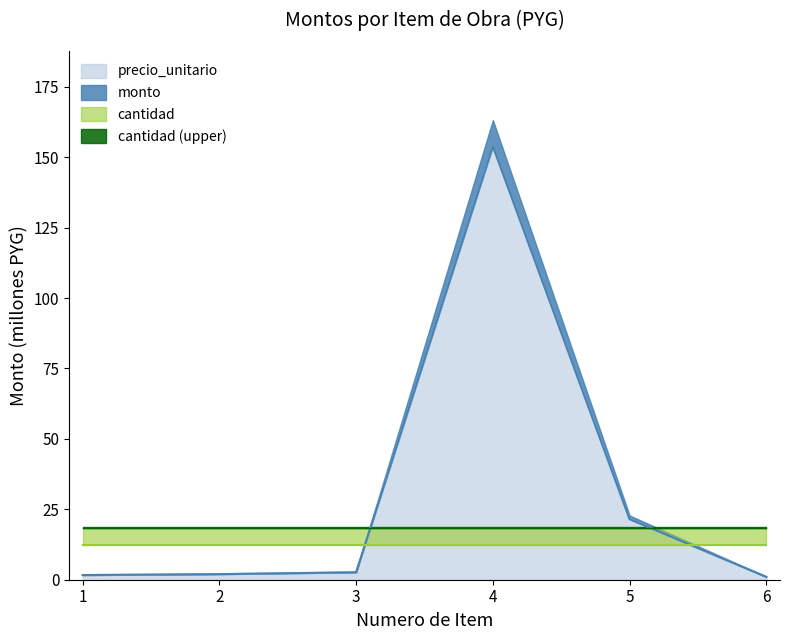

Which series has the widest spread of values?

precio_unitario